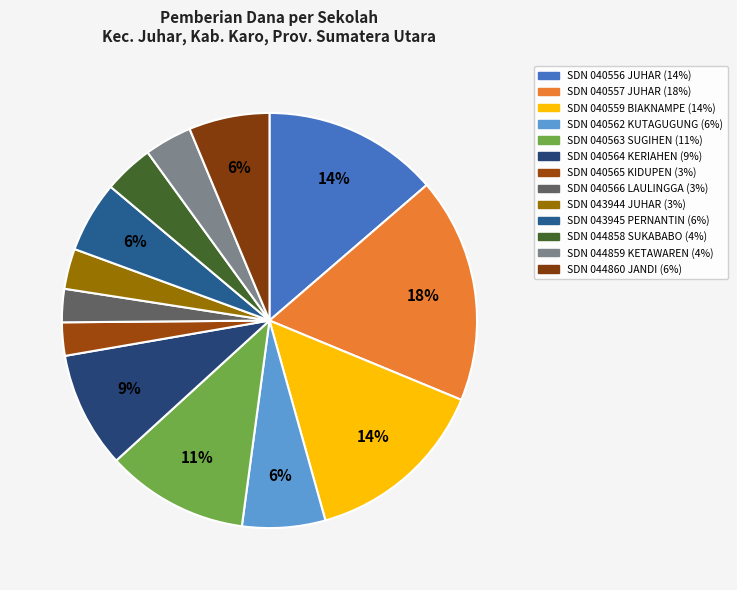

Count the number of slices in the pie.

13